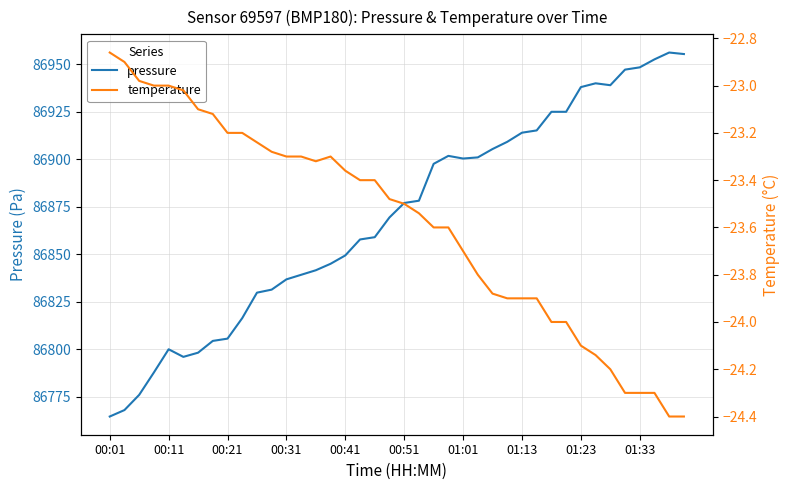

Is it true that temperature equals -42.7 at 37?

False